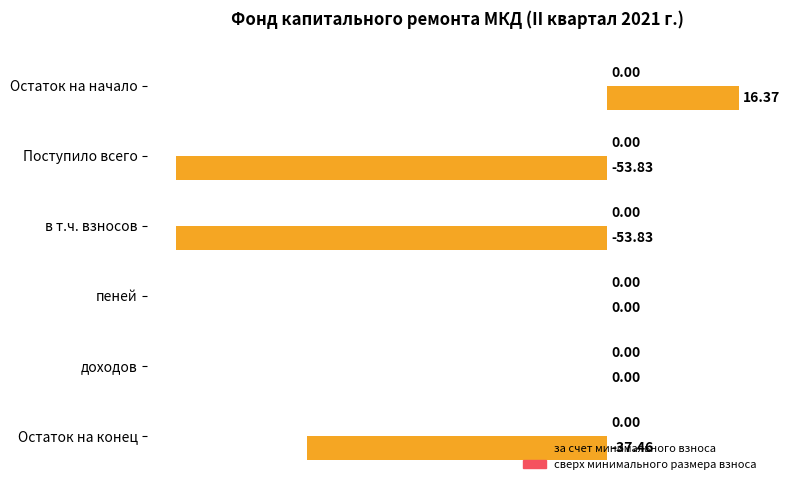

What is the change in value from пеней to Остаток на конец?

-37.5